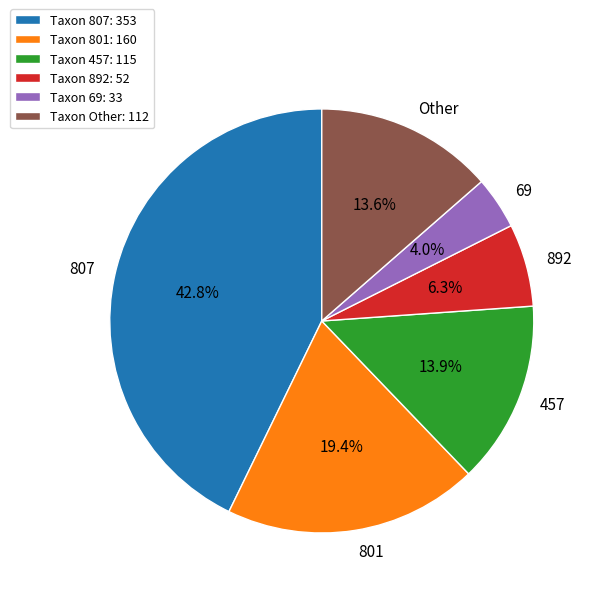

To the nearest percent, what is the average slice percentage?

17%